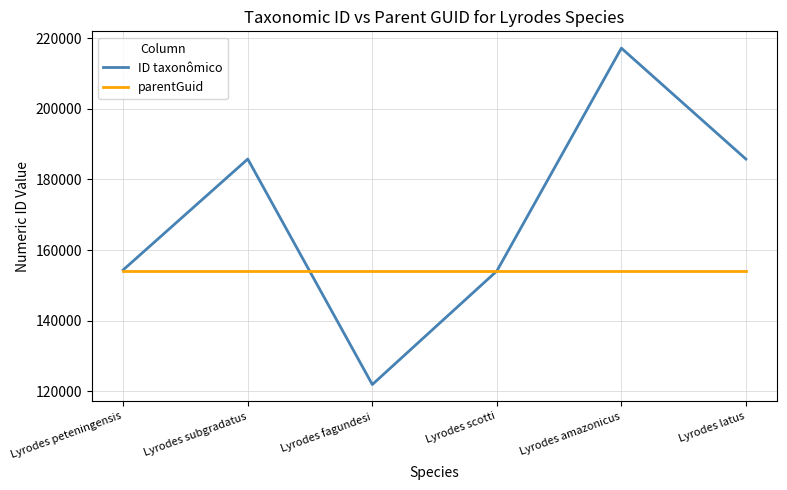

After their last crossing, which series has the higher values: ID taxonômico or parentGuid?

ID taxonômico